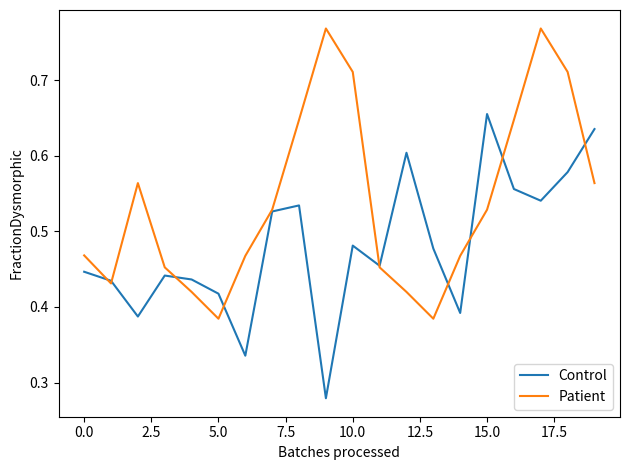

Which series has the largest total across all categories?

Patient